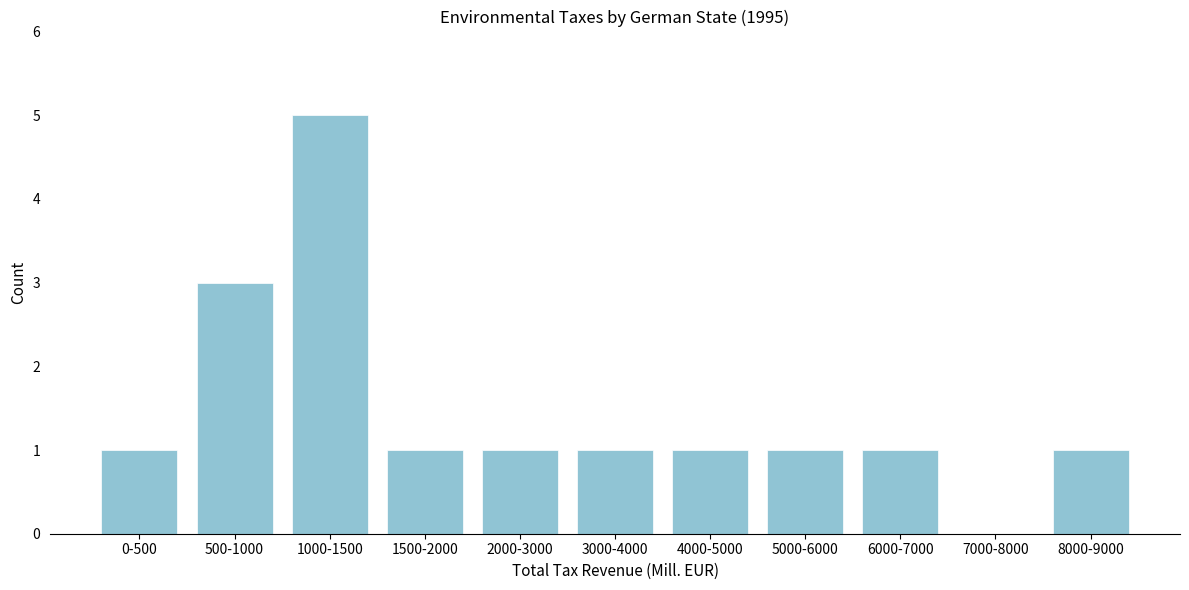

Reading left to right, extract all data points from this chart.

0-500=1	500-1000=3	1000-1500=5	1500-2000=1	2000-3000=1	3000-4000=1	4000-5000=1	5000-6000=1	6000-7000=1	7000-8000=0	8000-9000=1